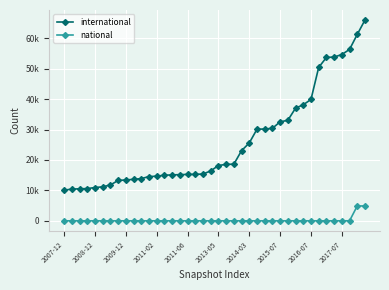

At which label is international closest to 38037?

31